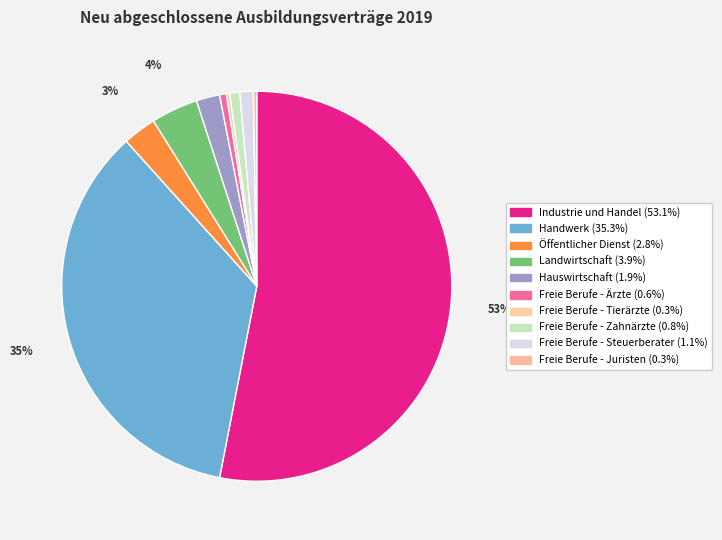

What is the smallest slice in the pie chart?

Freie Berufe - Tierärzte